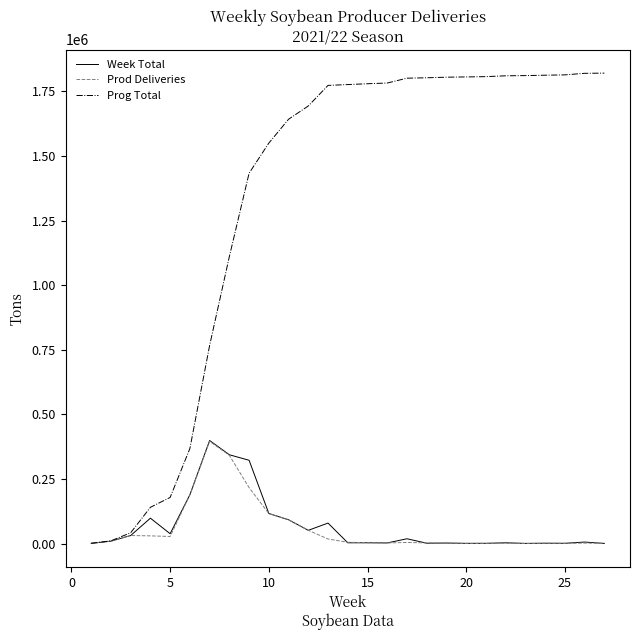

Which series has the largest range (max minus min)?

Prog Total